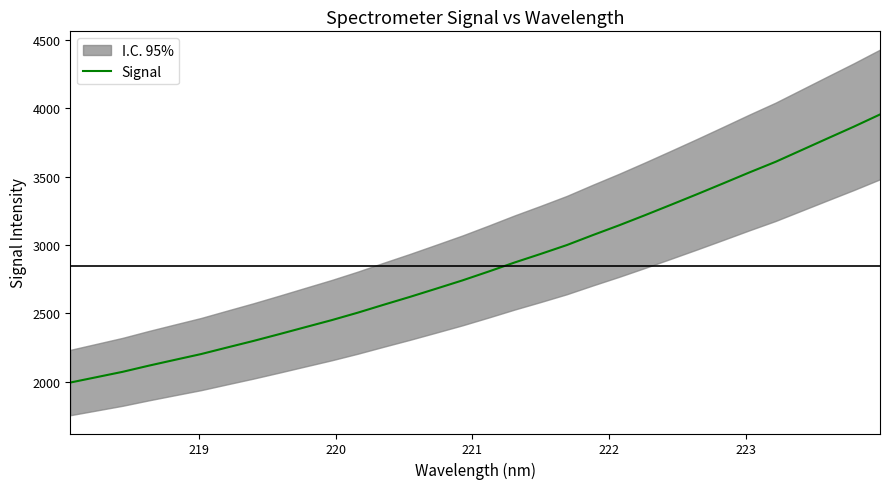

What is the minimum value for Signal?

1992.9